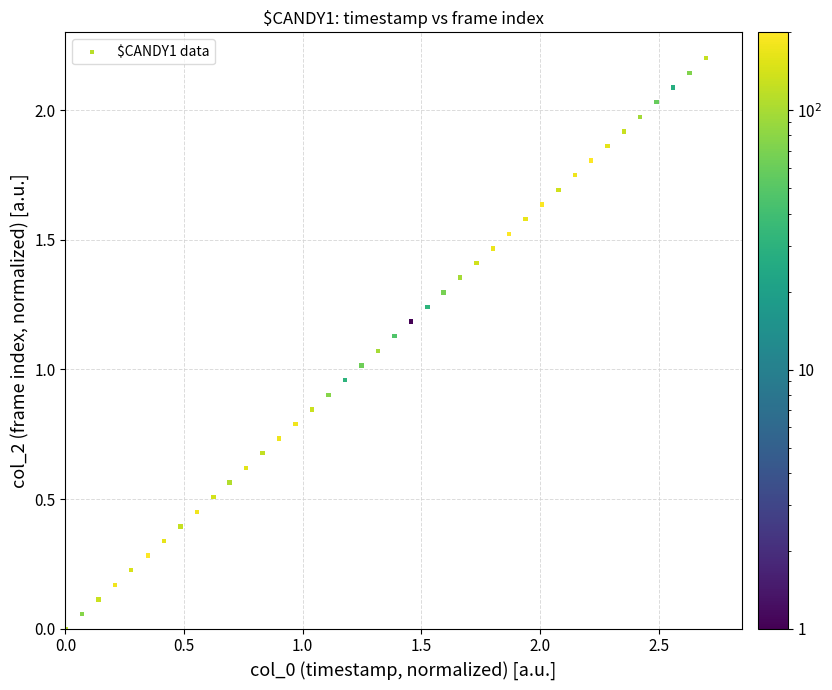

What is the range of Y values (max minus min)?

2.2